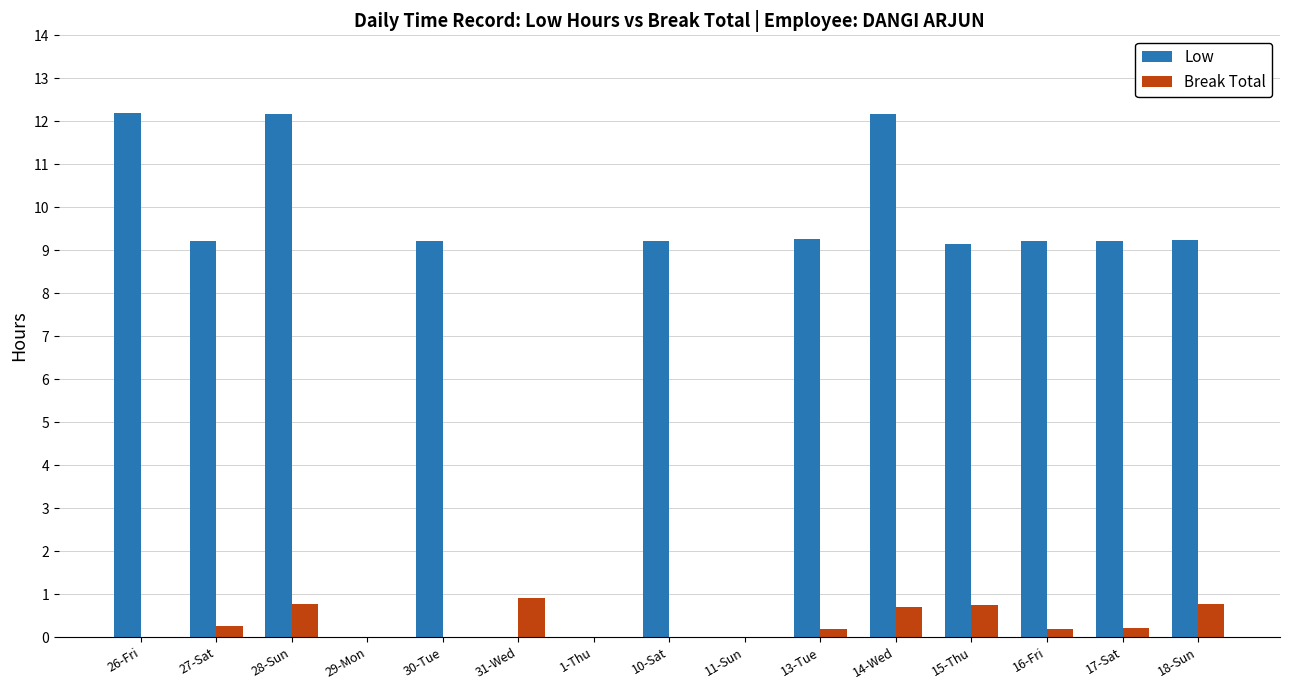

What is the greatest value displayed?

12.2